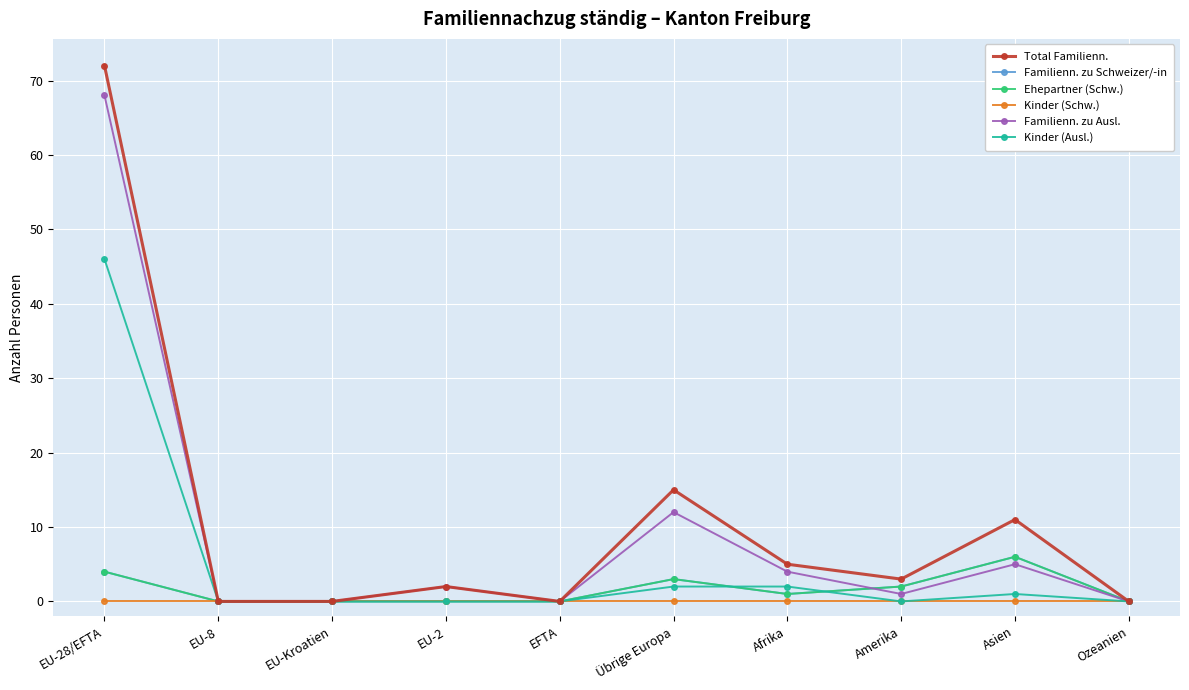

What is the total value across all series at Asien?

29